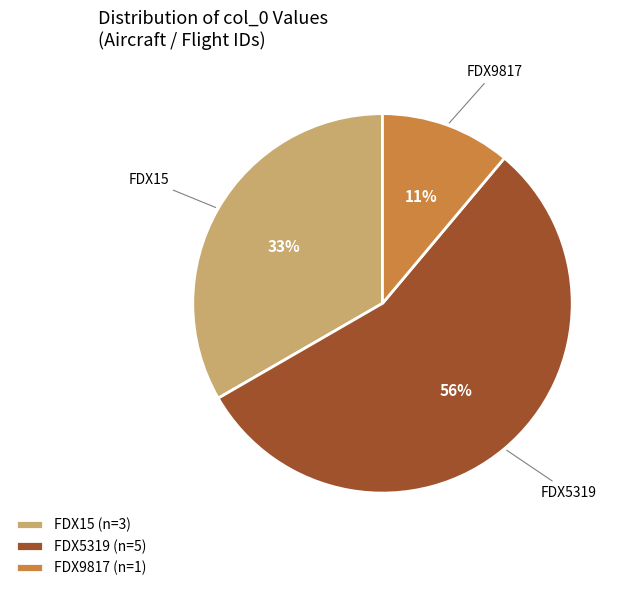

To the nearest percent, what percentage of the pie is FDX9817?

11%